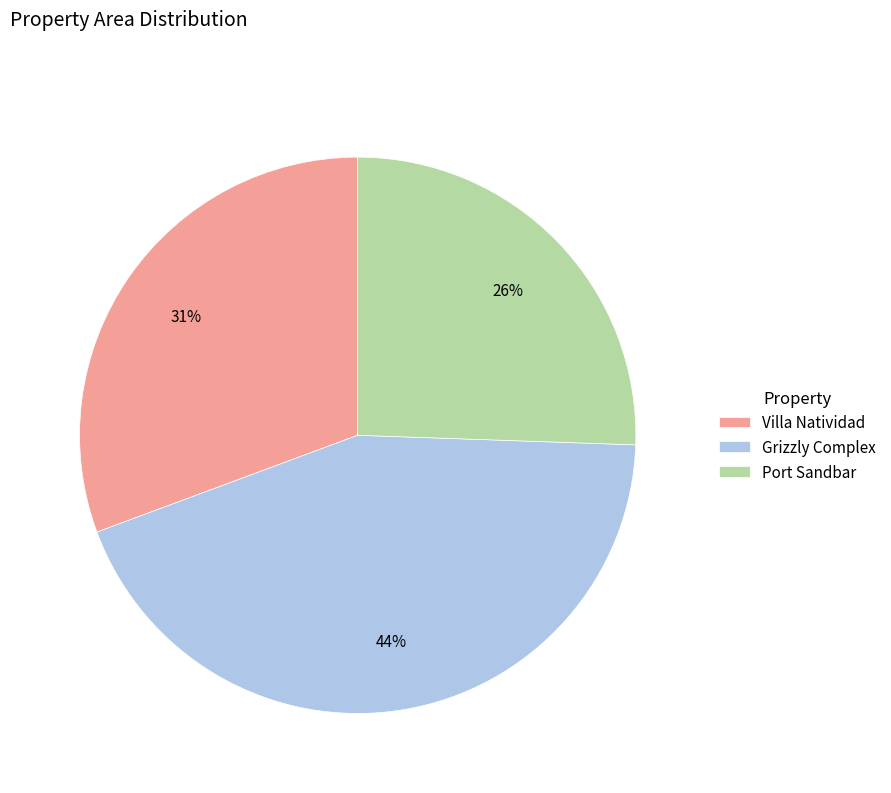

To the nearest percent, what percentage of the pie is Port Sandbar?

26%